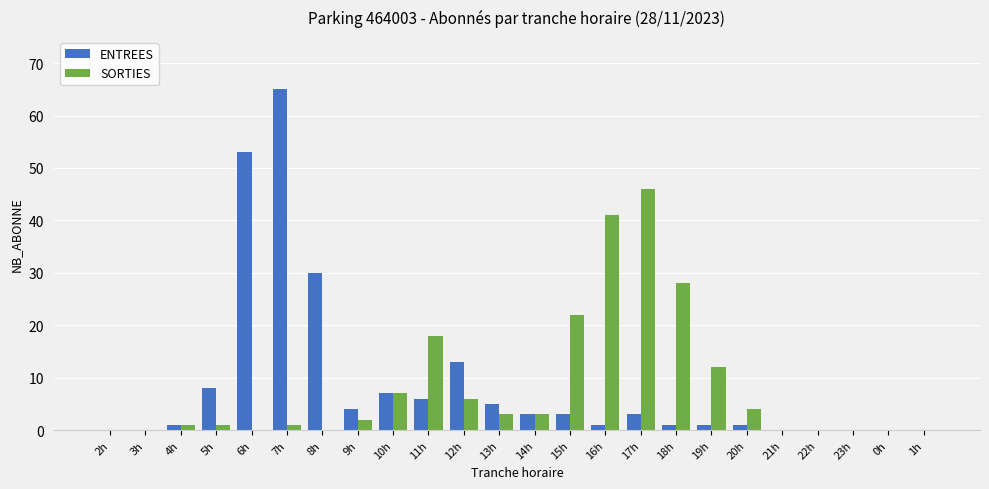

What is the sum of the SORTIES values at 14h and 0h?

3